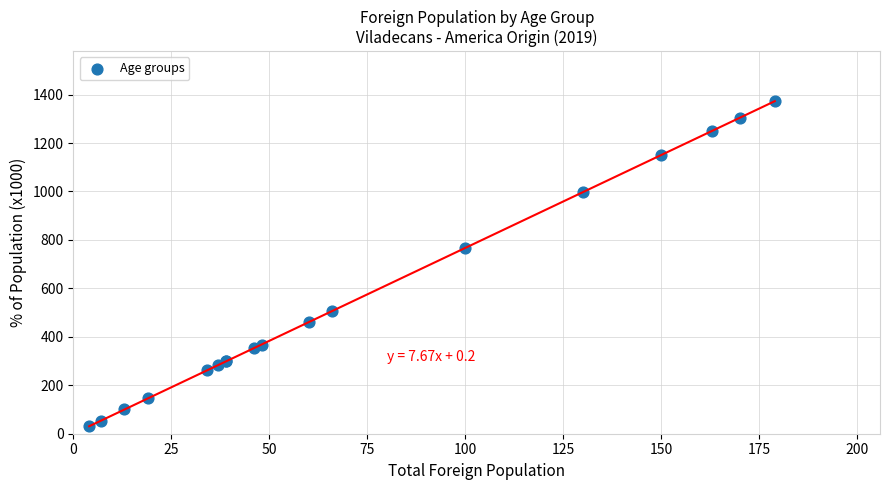

What Y value in the scatter plot is closest to 702?

767